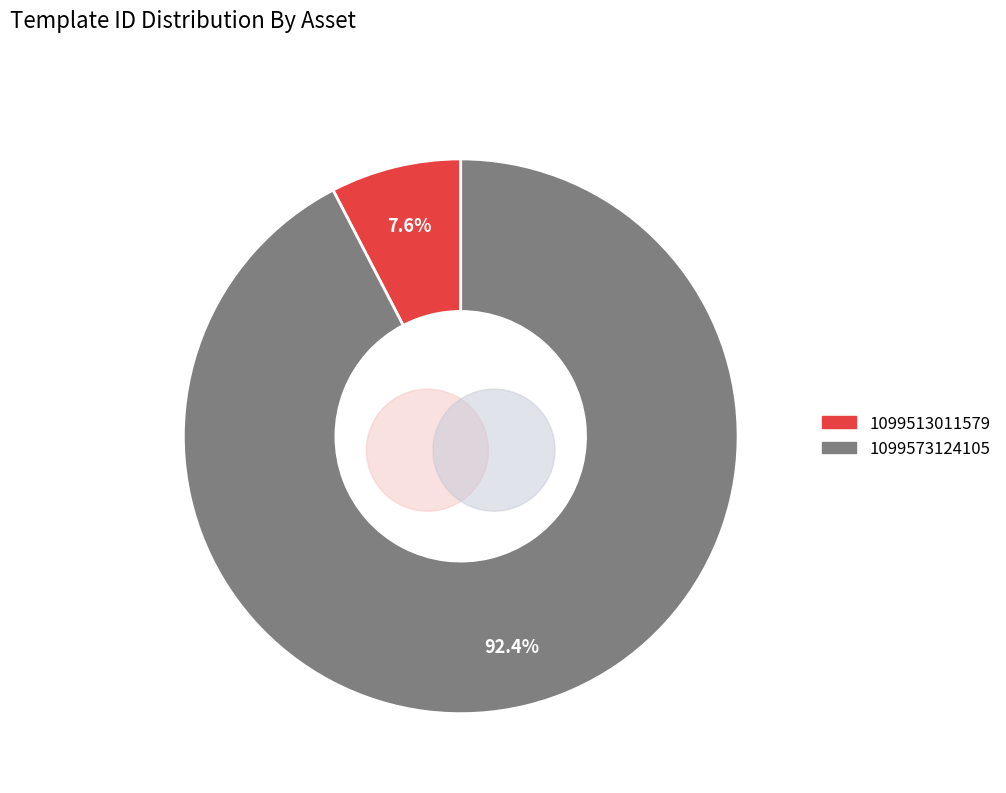

Is it true that 1099513011579 is 8% of the pie?

True